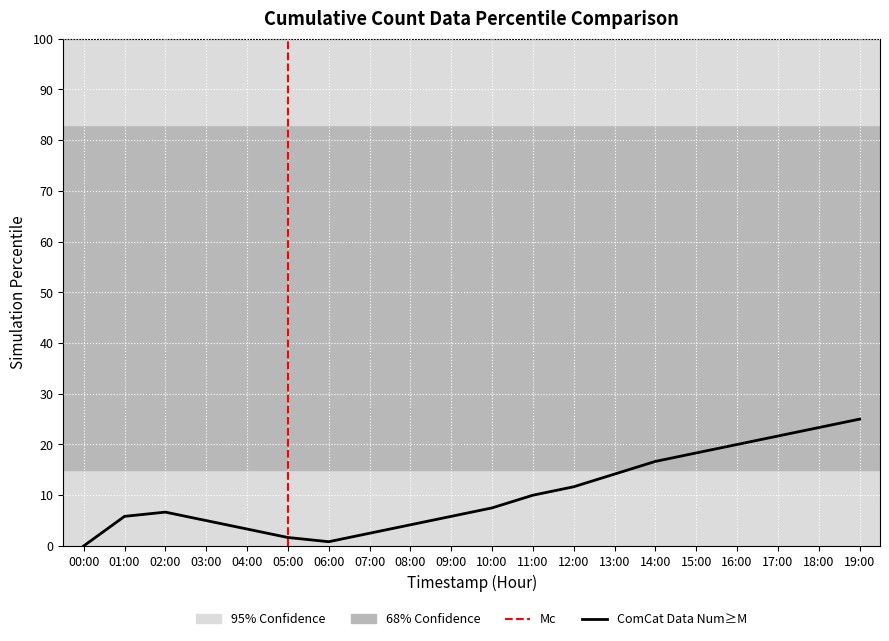

What is the change in value from 09:00 to 14:00?

+10.8